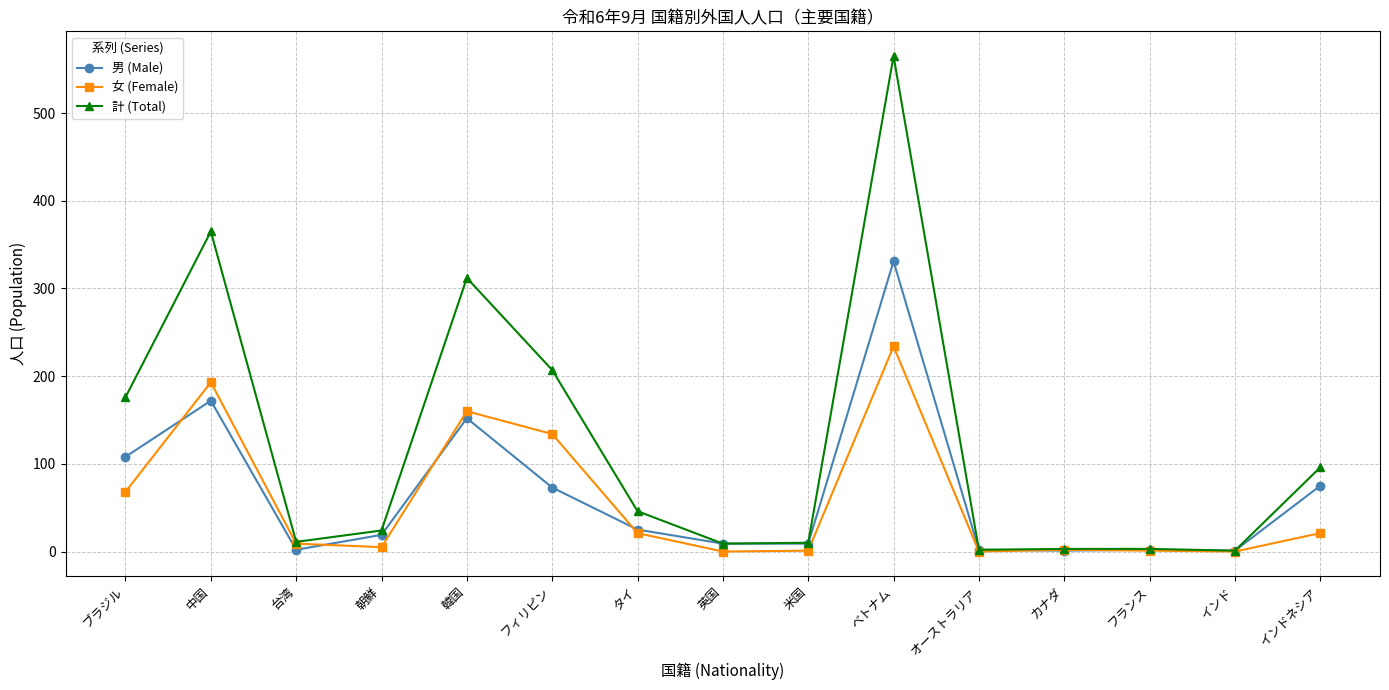

The value of 計 (Total) at 朝鮮 is 24. True or false?

True